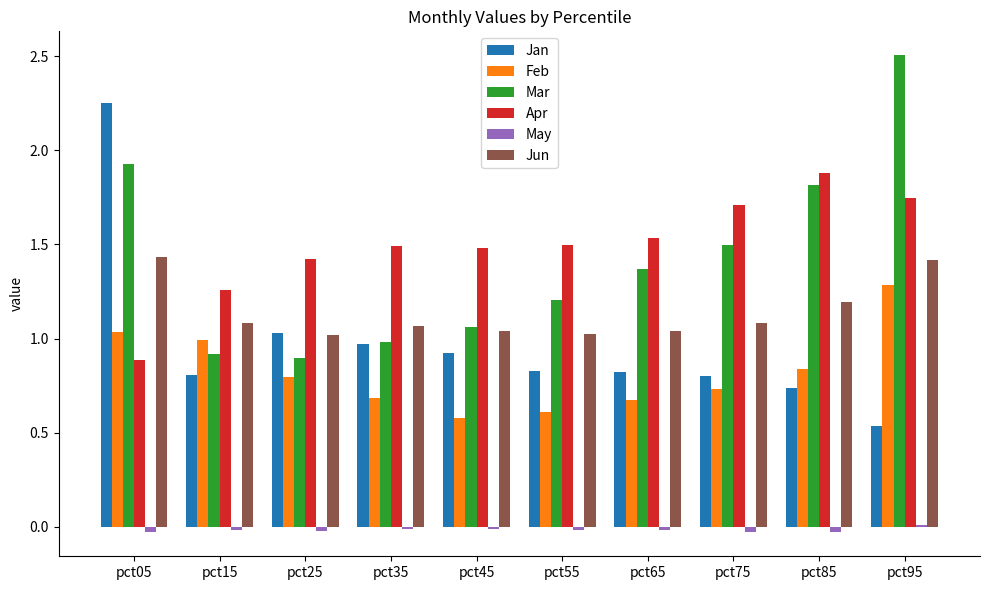

At which label does Apr first exceed 1?

pct15